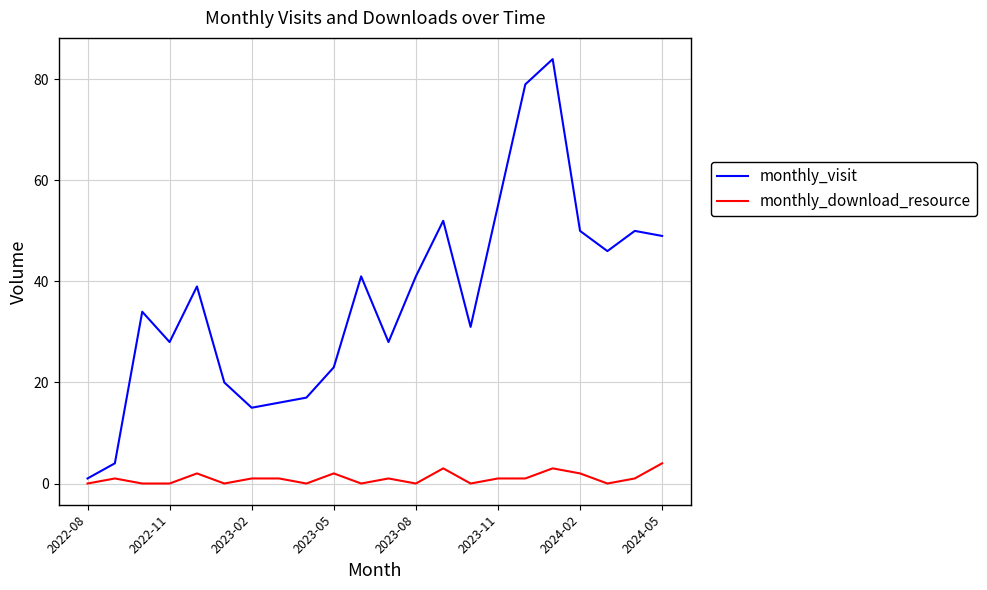

True or false: monthly_visit and monthly_download_resource intersect in this chart.

False